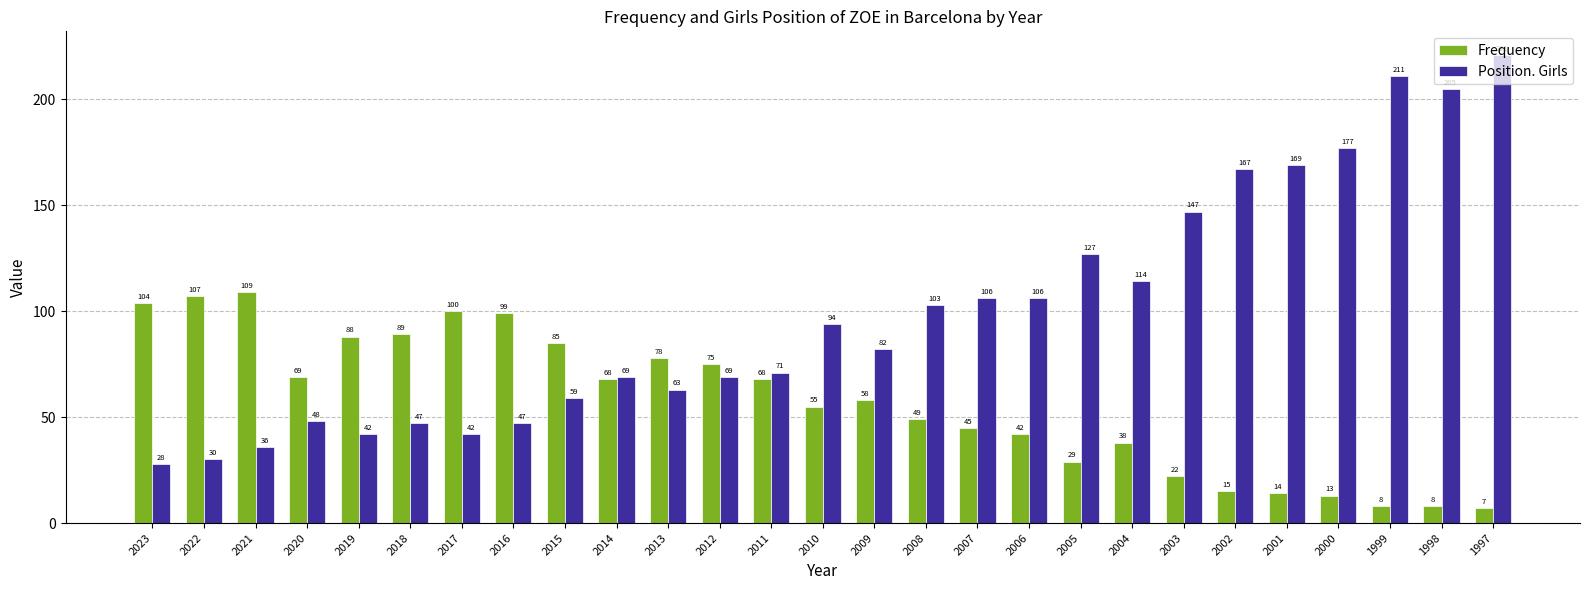

At which category does the chart reach its peak across all series?

1997